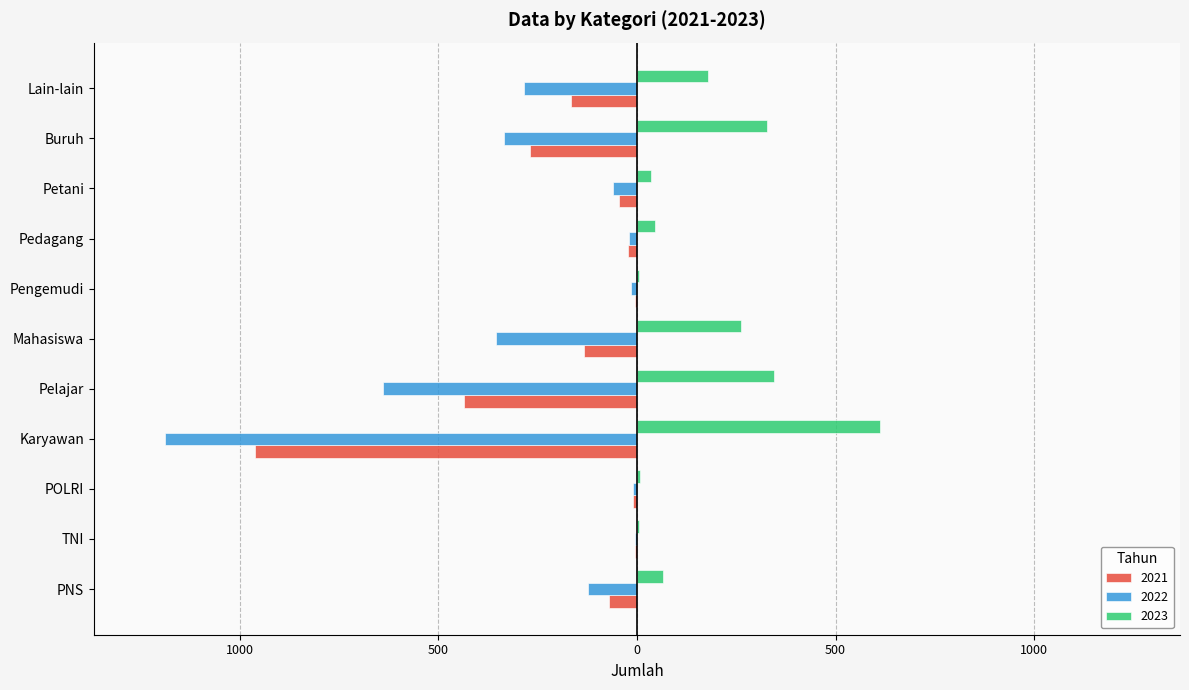

Is it true that 2023 equals 328 at Buruh?

True